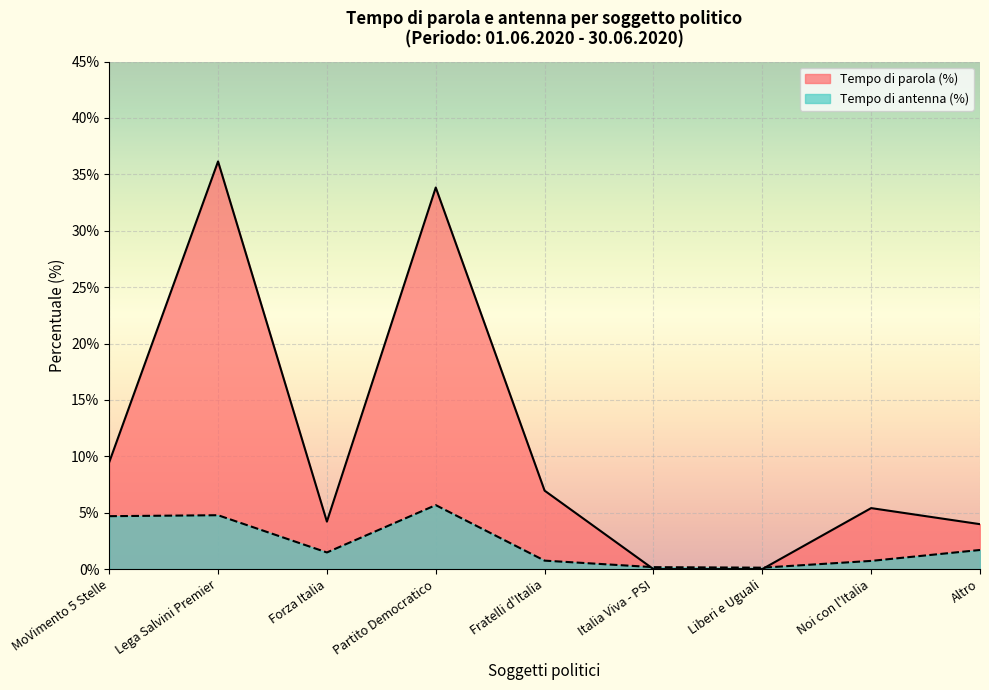

Which has a higher value, Altro or Lega Salvini Premier?

Lega Salvini Premier